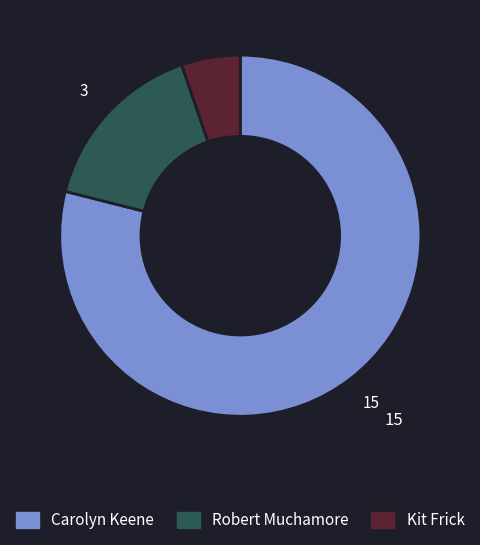

True or false: Robert Muchamore accounts for 16% of the total.

True